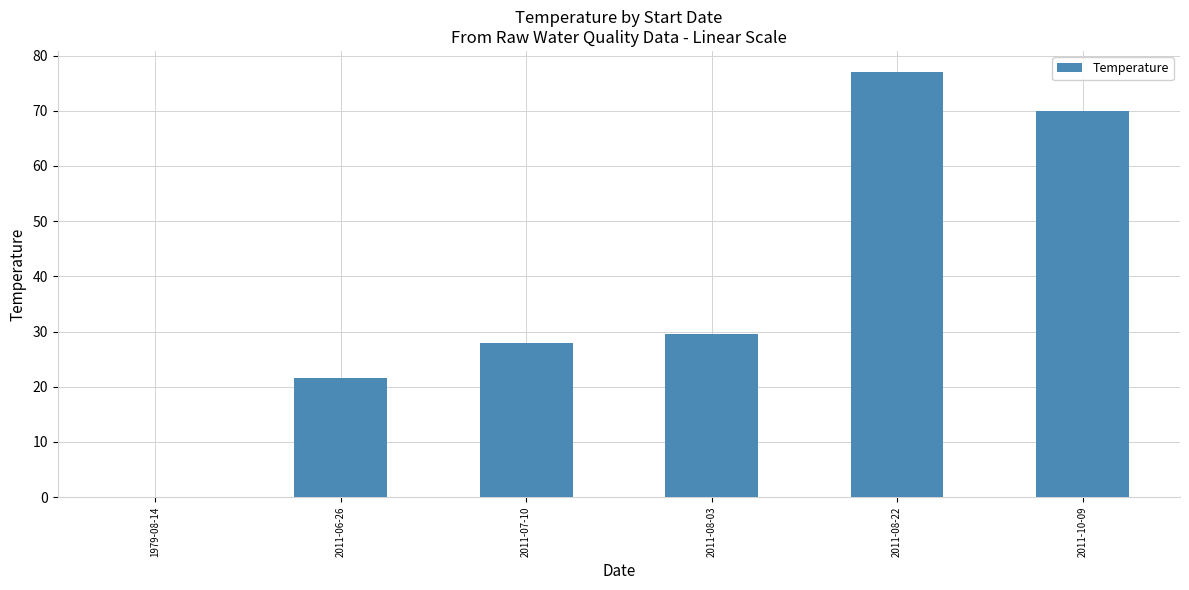

Where is the data nearest to the value 38?

2011-08-03